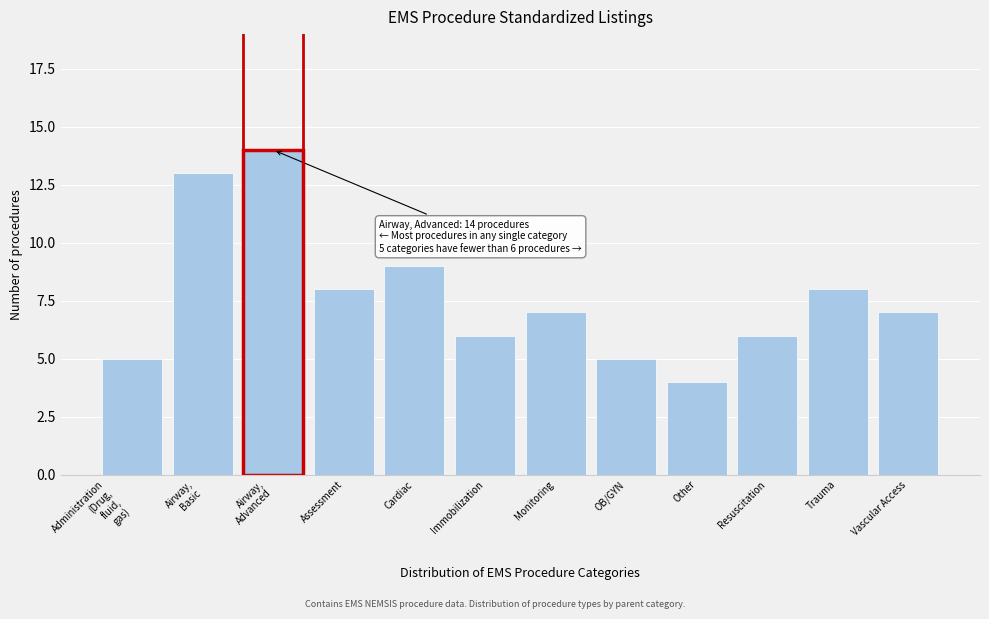

Reading left to right, what are all the values shown in this chart?

5	13	14	8	9	6	7	5	4	6	8	7